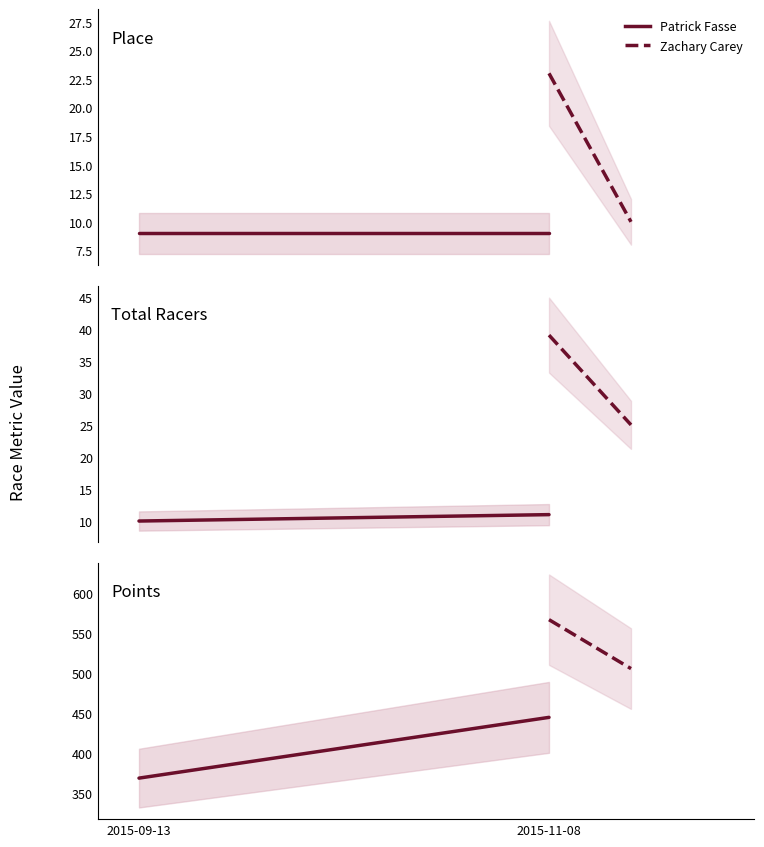

Is it true that Zachary Carey equals 868.1 at 2015-11-08?

False